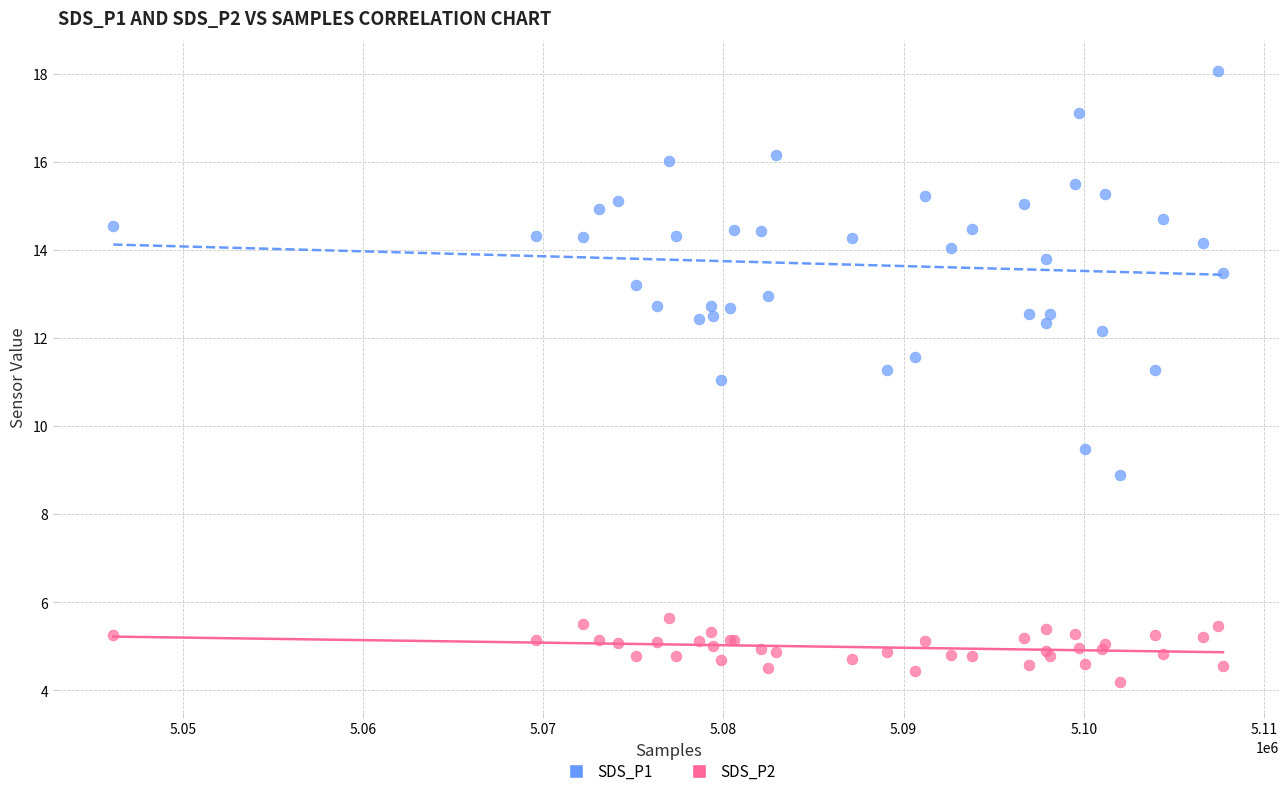

Which series contains the highest Y value?

SDS_P1